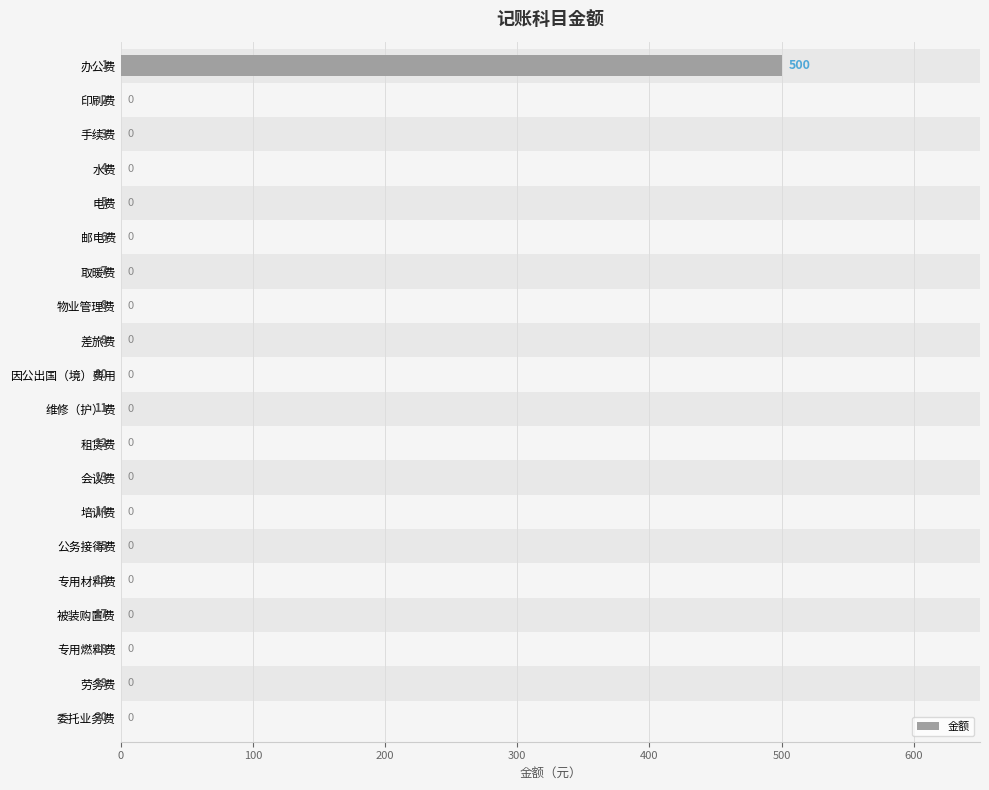

The value at 手续费 is 0. True or false?

True